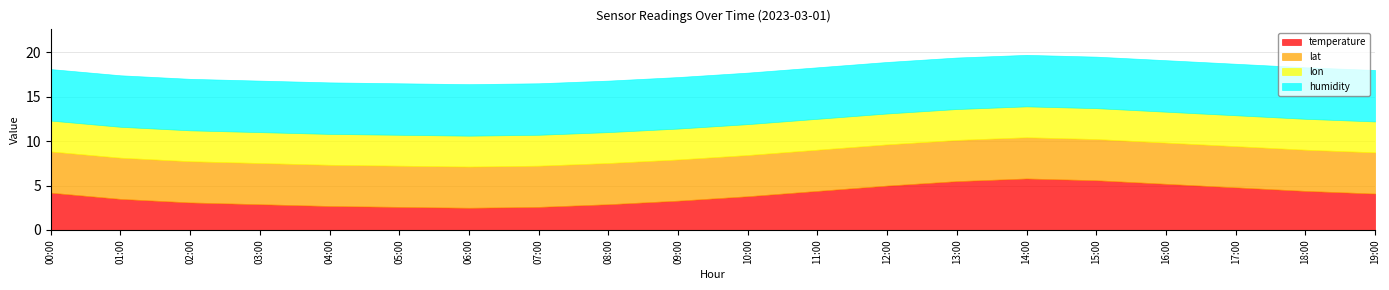

The value of temperature at 05:00 is 0.5. True or false?

False